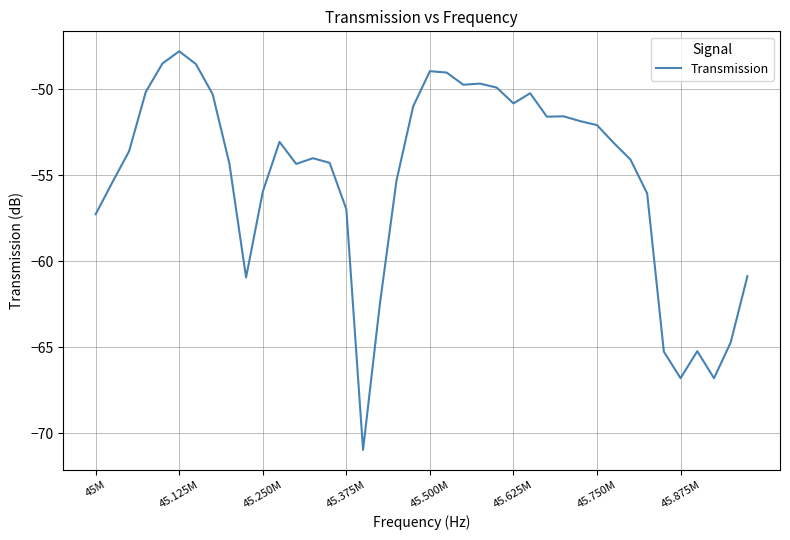

What is the minimum value shown in the chart?

-71.0